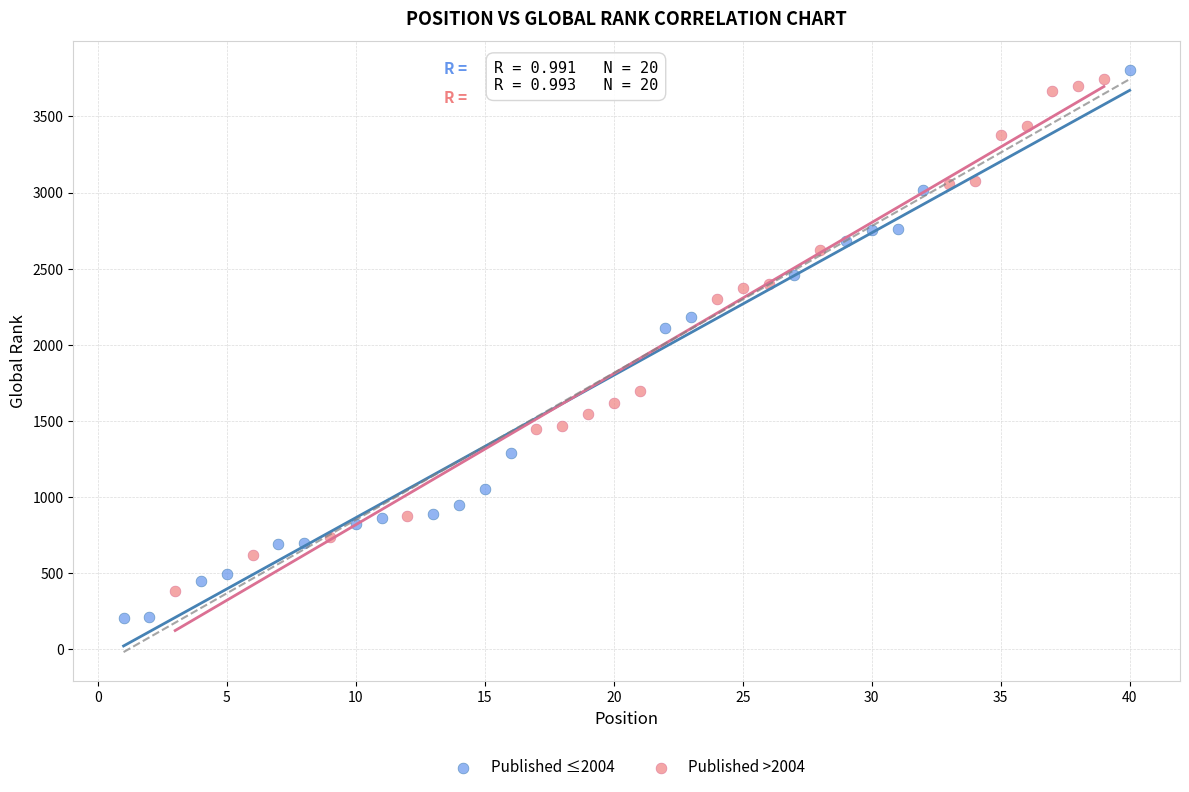

Which series has the largest Y range (max minus min)?

Published ≤2004